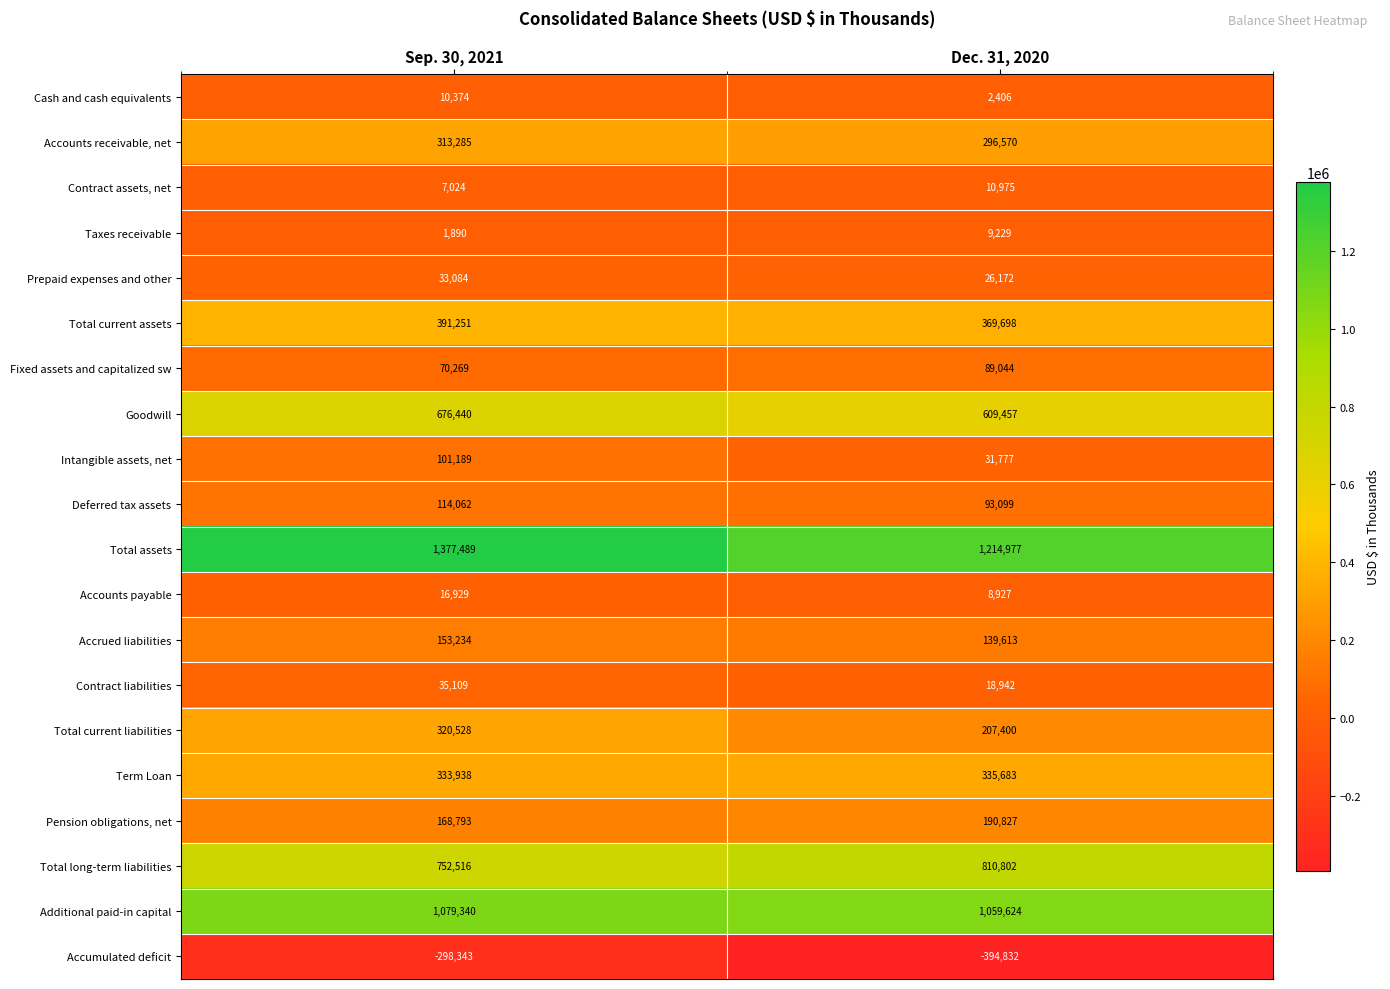

Which series has the largest range (max minus min)?

Total assets